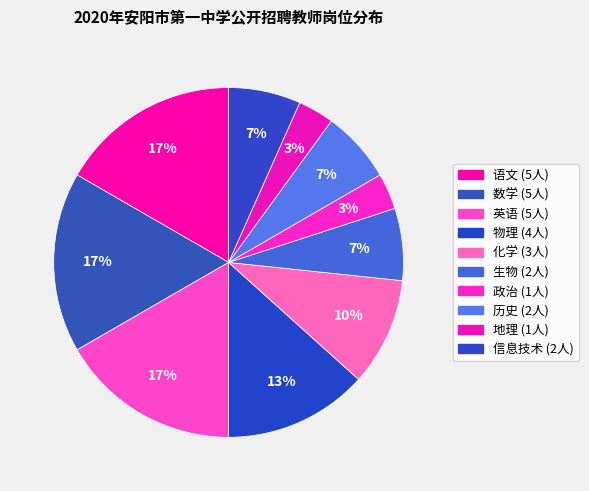

To the nearest percent, what percentage of the pie is 物理?

13%